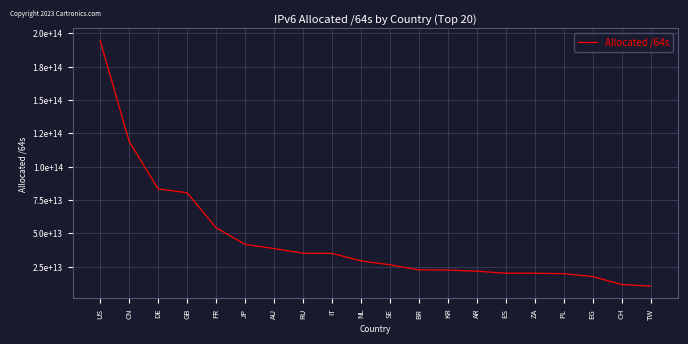

Is this an area chart (filled region under the line)?

No